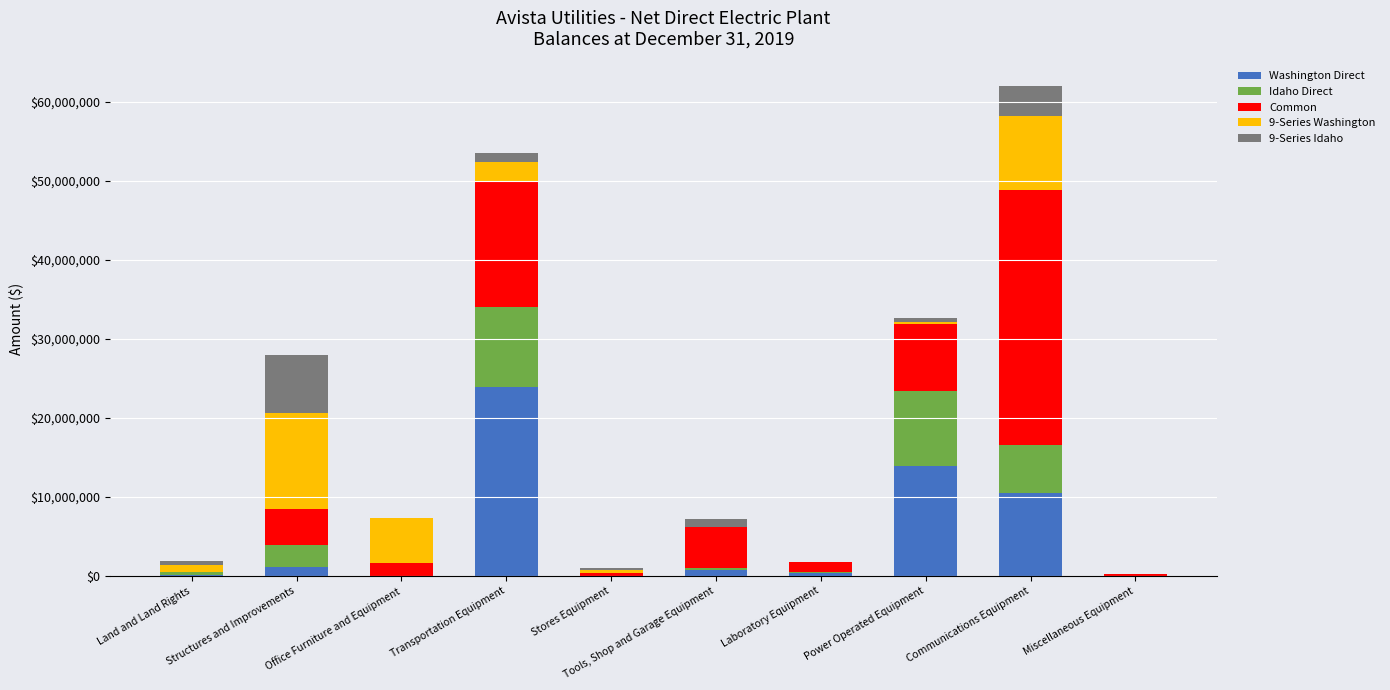

What is the highest value of the Washington Direct series?

23903607